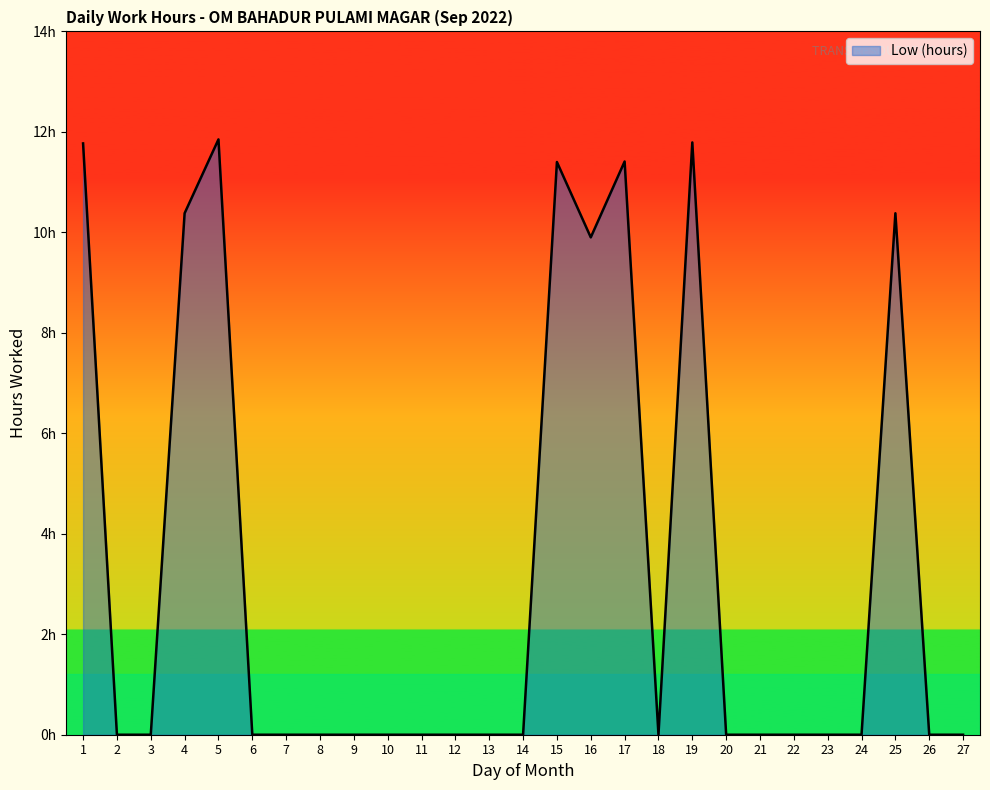

What is the value of the 1st point from the left?

11.8